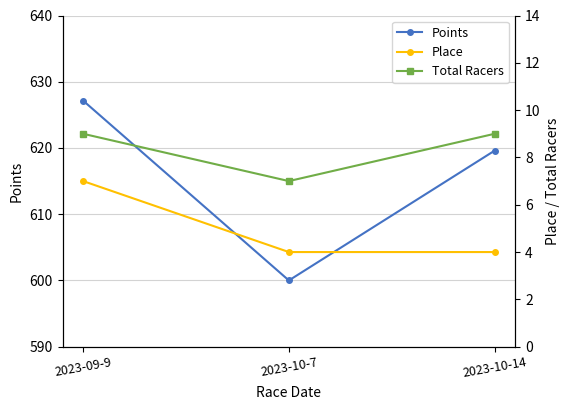

Reading left to right, list all the values displayed in this chart.

Points: 627.1	600.0	619.6
Place: 7.0	4.0	4.0
Total Racers: 9.0	7.0	9.0